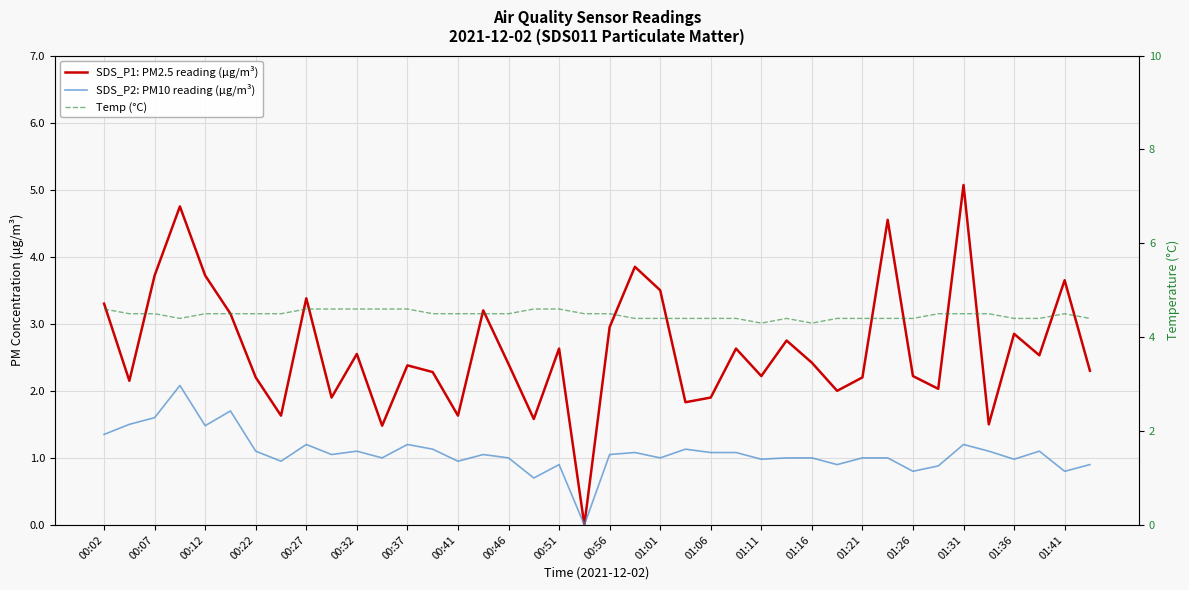

Rank the series by their maximum value, from lowest to highest.

SDS_P2: PM10 reading (μg/m³), Temp (°C), SDS_P1: PM2.5 reading (μg/m³)